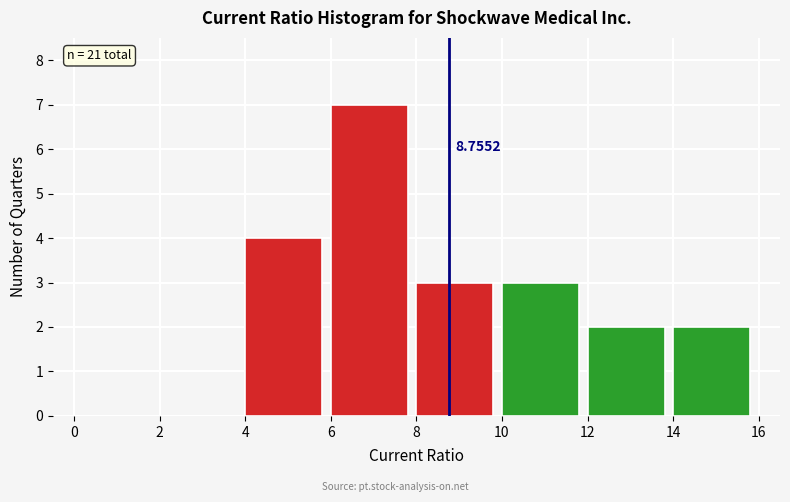

Over which range of the x-axis is the bar tallest?

6 to 8